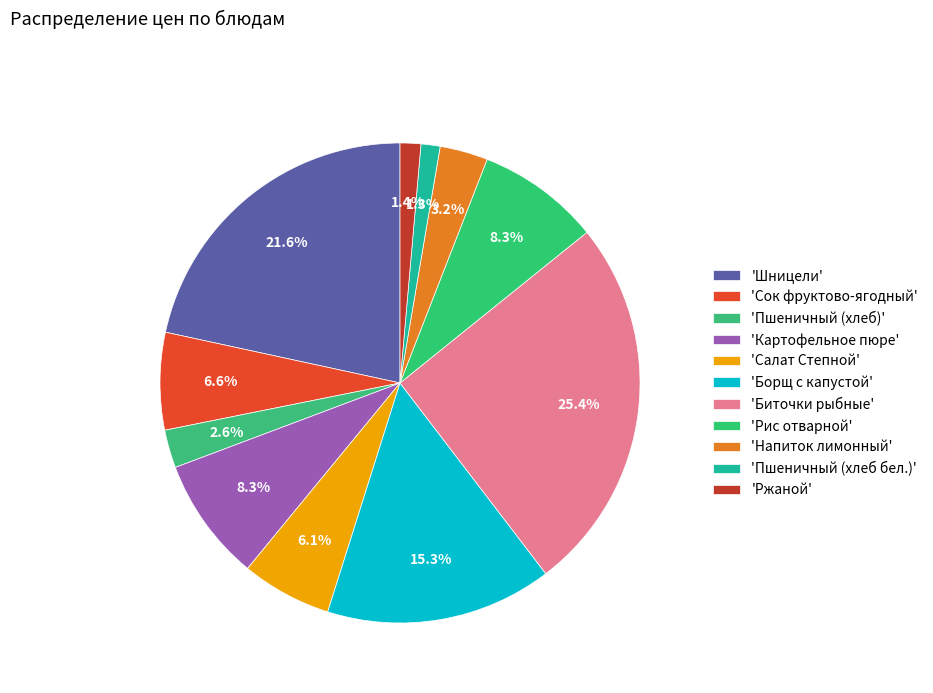

Rank the categories by value from lowest to highest.

Пшеничный (хлеб бел.), Ржаной, Пшеничный (хлеб), Напиток лимонный, Салат Степной, Сок фруктово-ягодный, Рис отварной, Картофельное пюре, Борщ с капустой, Шницели, Биточки рыбные